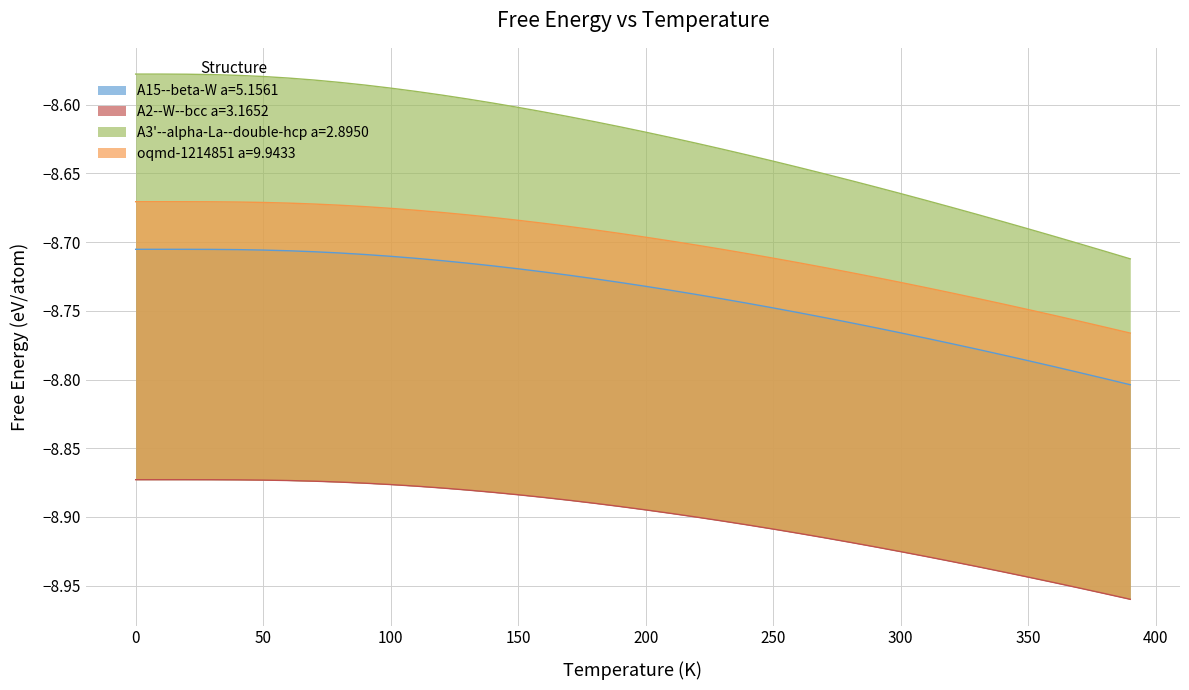

What is the maximum value for oqmd-1214851 a=9.9433?

-8.7